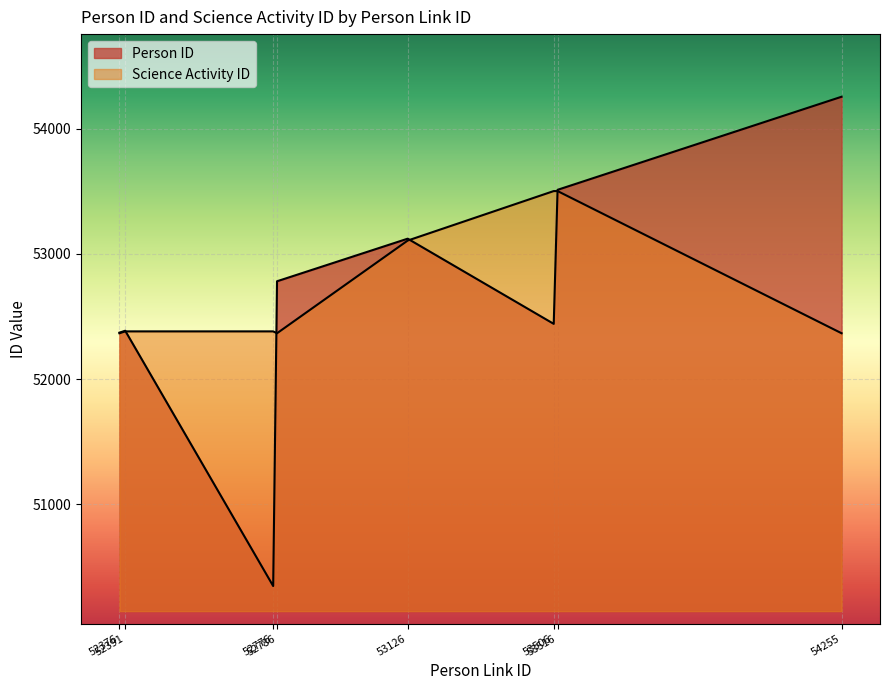

List the series in order of their overall mean, lowest first.

Person ID, Science Activity ID